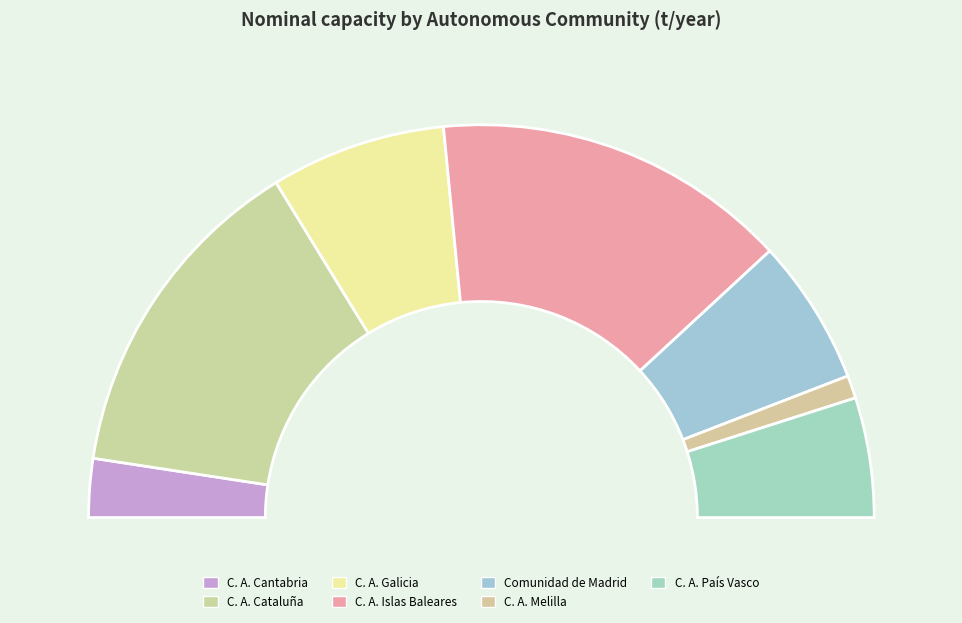

Does C. A. Islas Baleares account for over 50% of the chart?

No